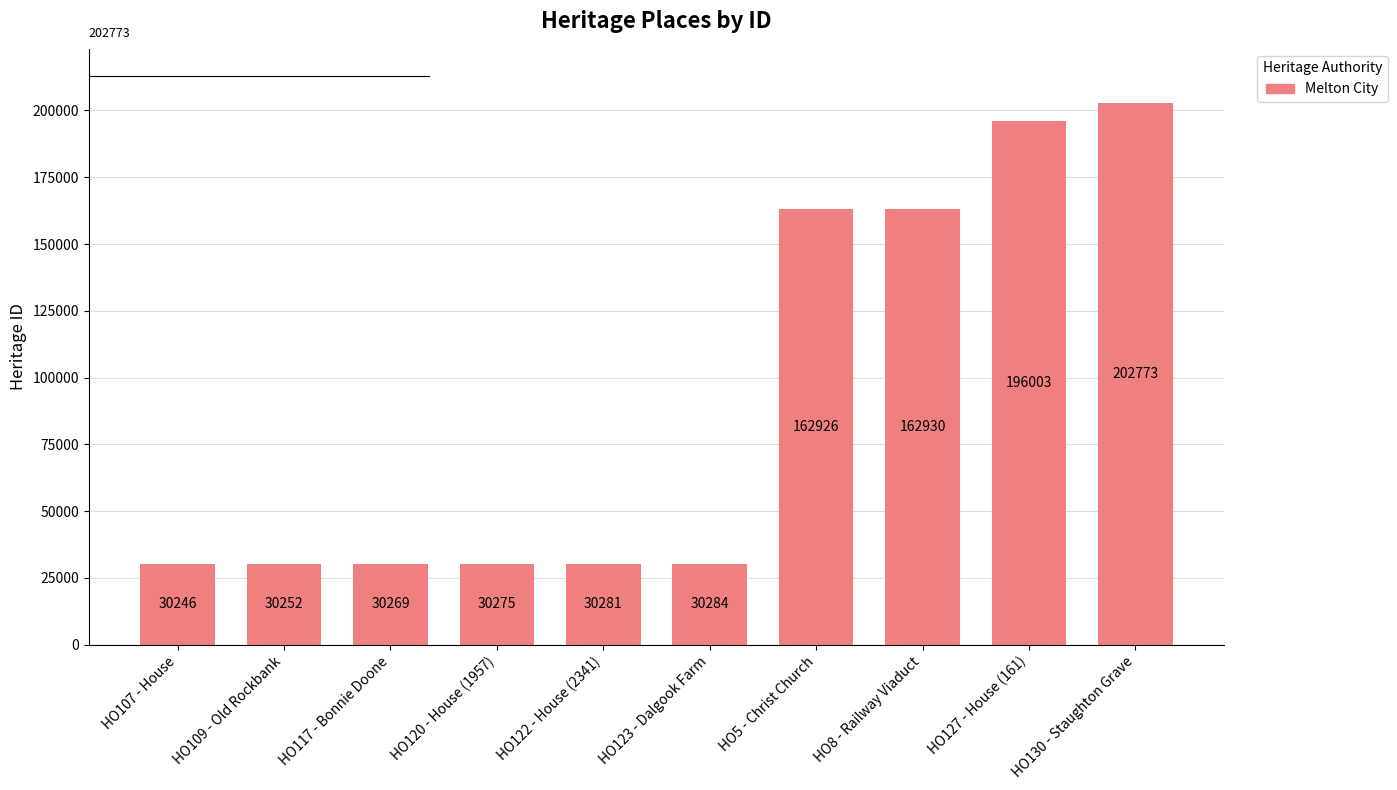

What is the sum of the values at HO109 - Old Rockbank and HO117 - Bonnie Doone?

60521